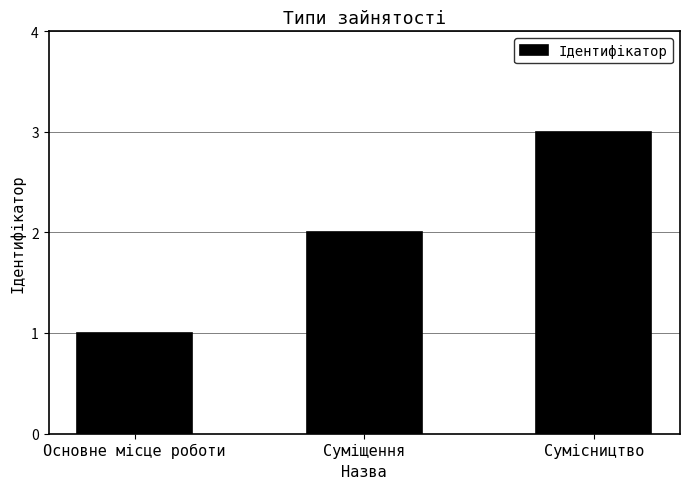

True or false: the data shows 3 at Сумісництво.

True